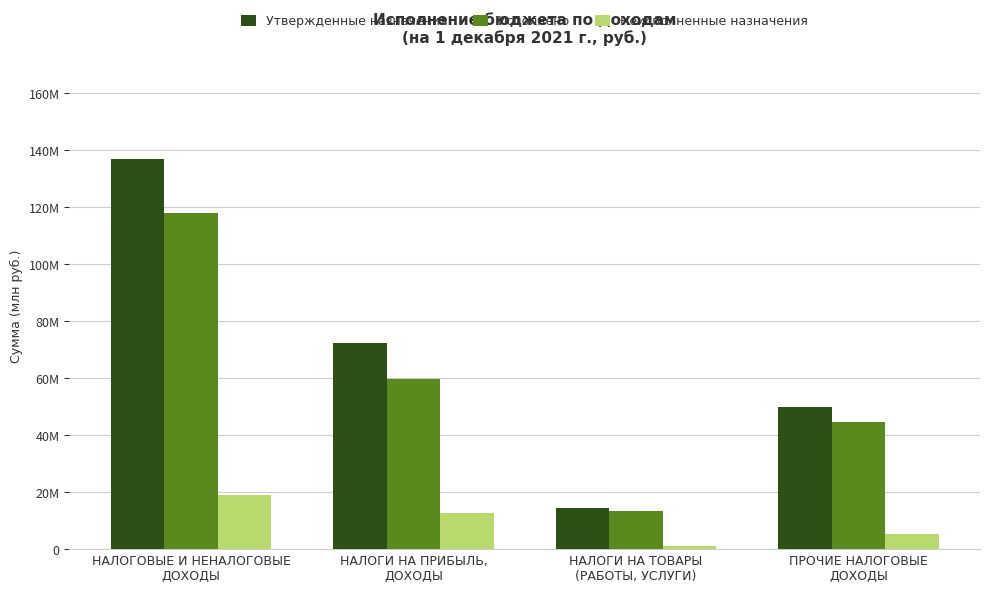

What is the difference between the Неисполненные назначения values at ПРОЧИЕ НАЛОГОВЫЕ
ДОХОДЫ and НАЛОГИ НА ТОВАРЫ
(РАБОТЫ, УСЛУГИ)?

4375086.1